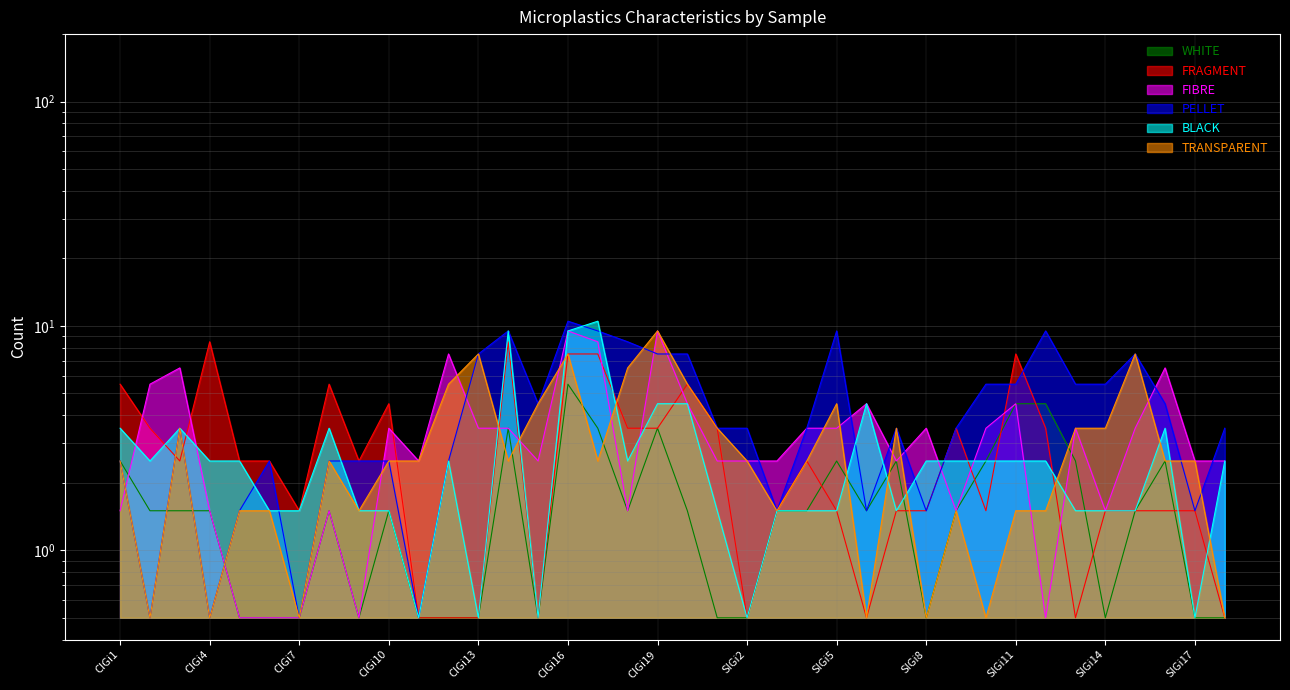

At how many categories does at least one series exceed 7?

13